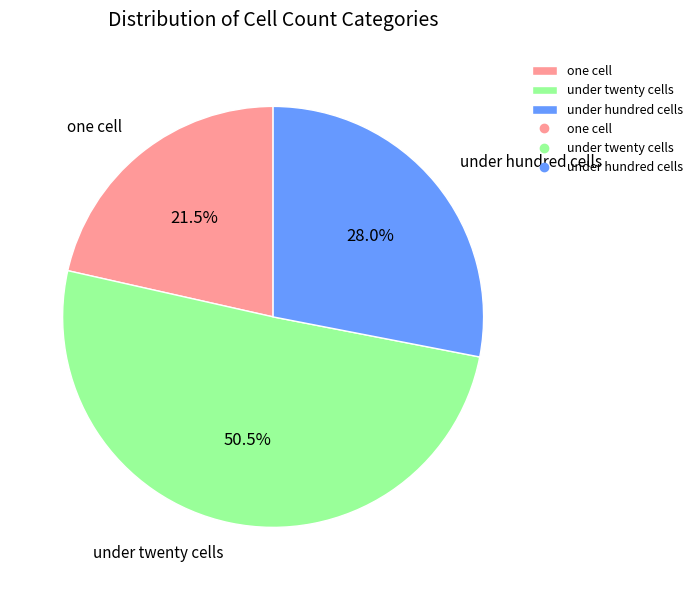

Does under hundred cells represent more than half of the total?

No